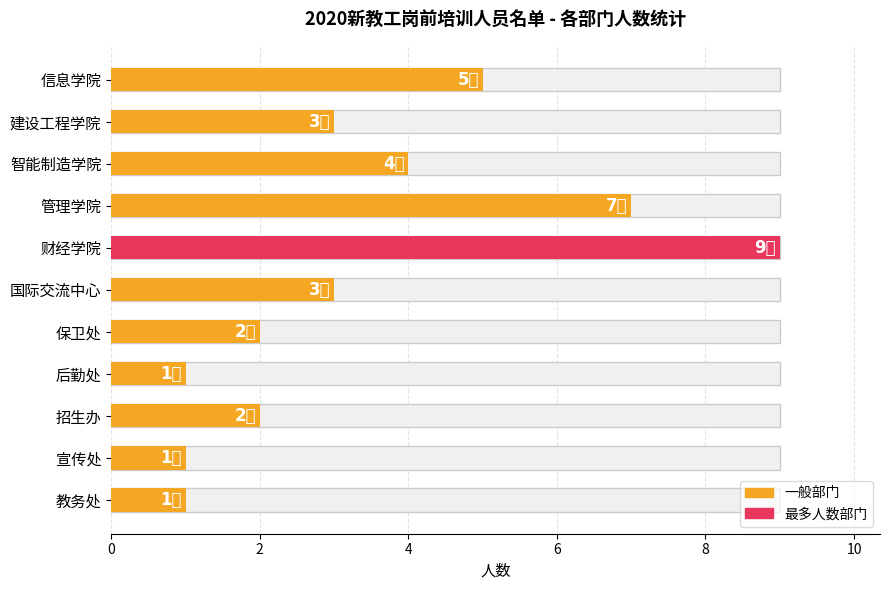

What is the average value?

3